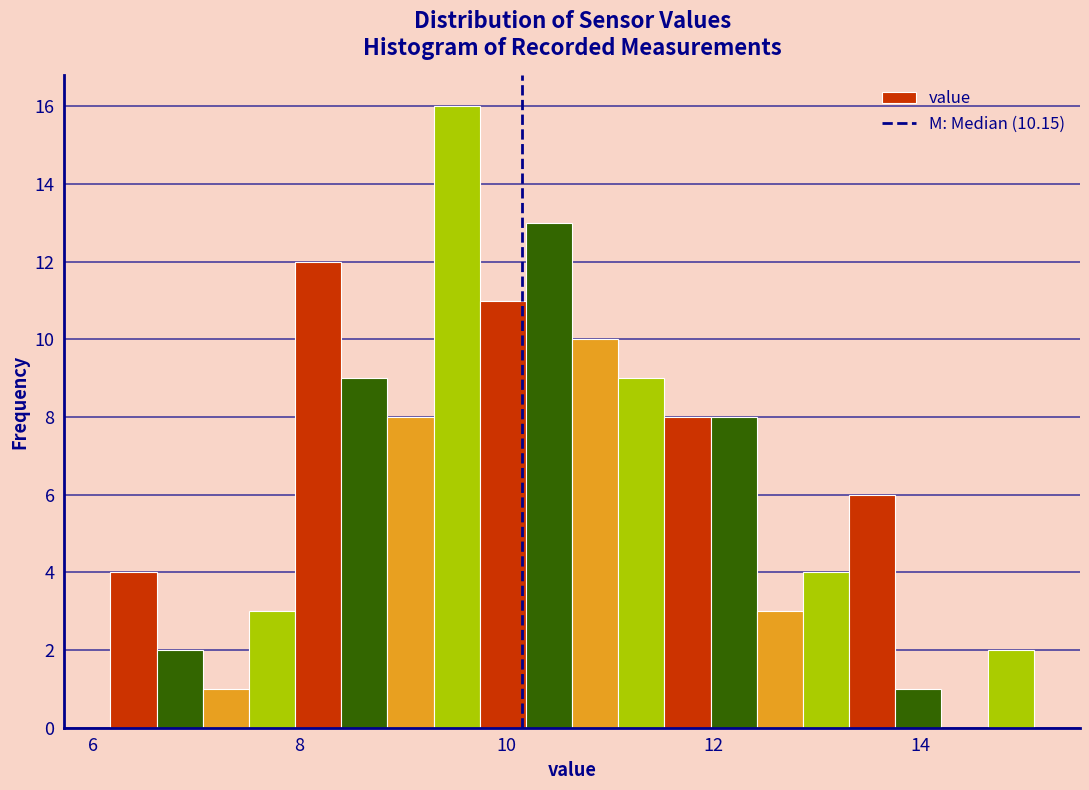

Read against the x-axis, roughly where is the centre of the tallest bar?

9.6